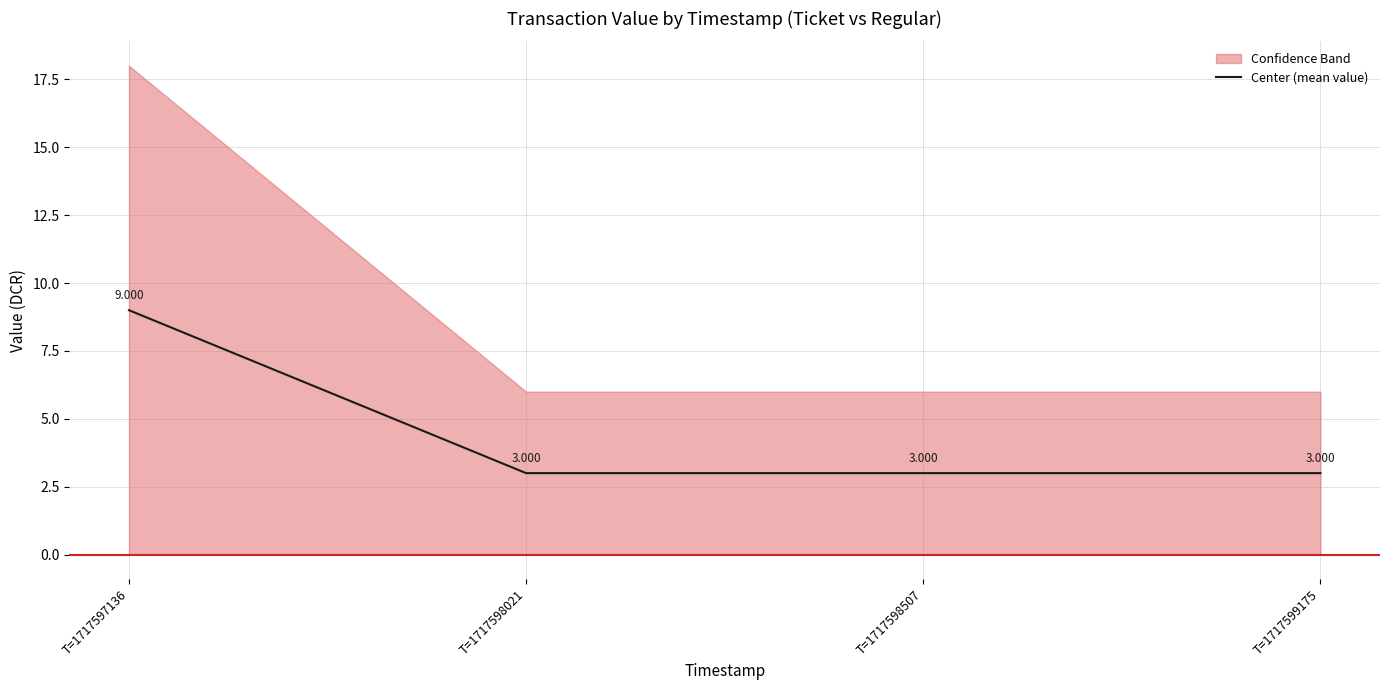

Rank the categories by value from highest to lowest.

T=1717597136, T=1717598021, T=1717598507, T=1717599175